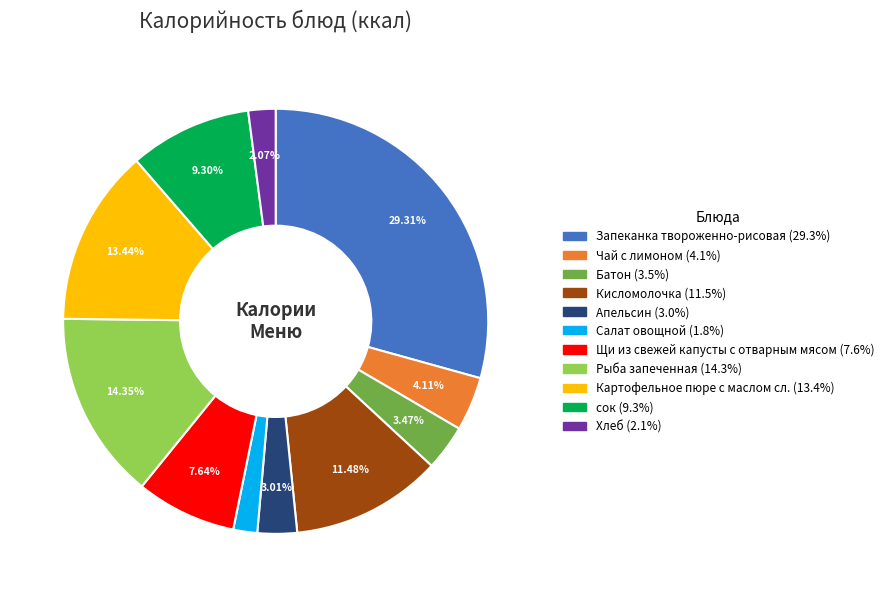

The Апельсин slice represents 3% of the pie. True or false?

True